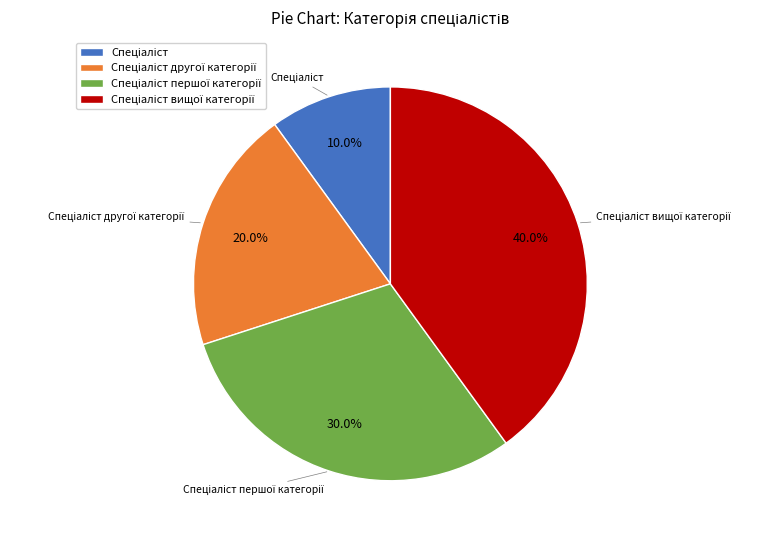

Does any single category account for the majority?

No